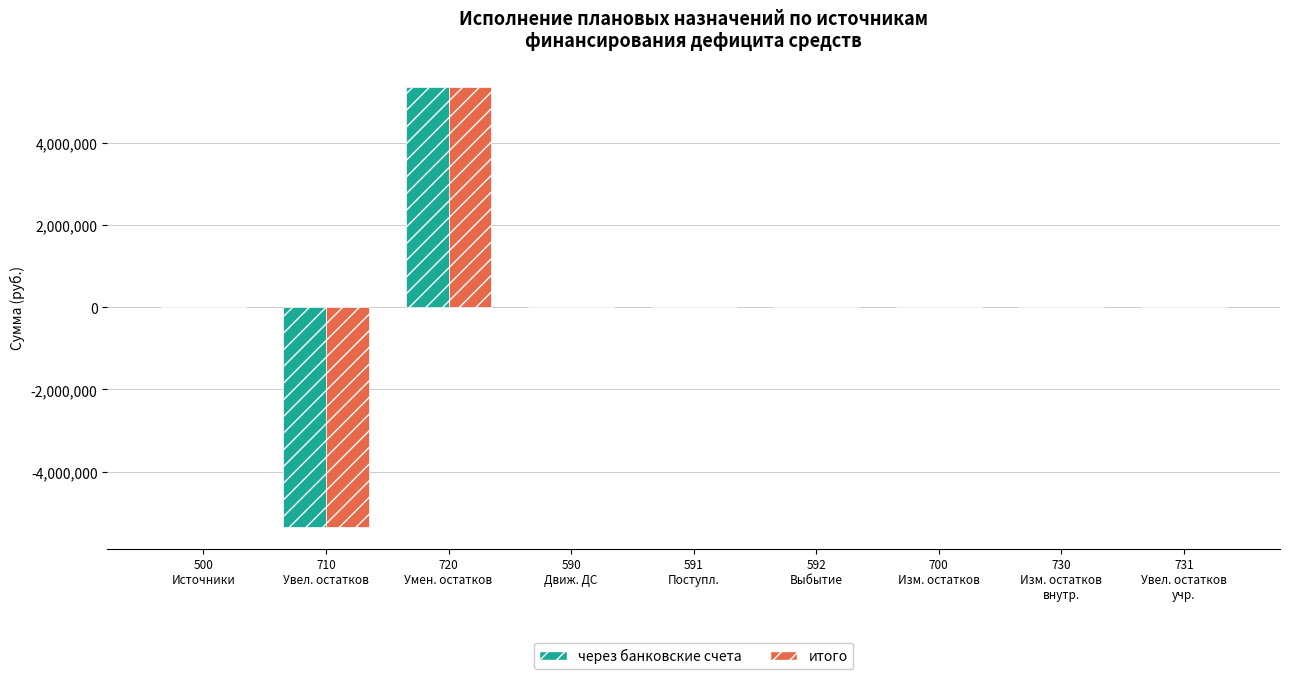

What is the greatest value displayed?

5341304.6